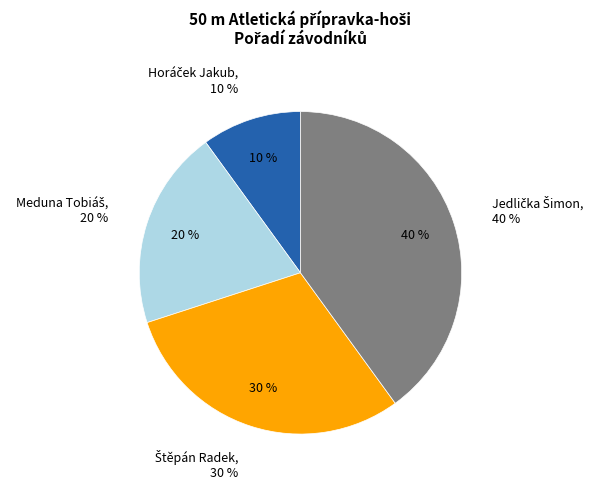

What is the ratio of the value at Horáček Jakub to the value at Jedlička Šimon?

0.2